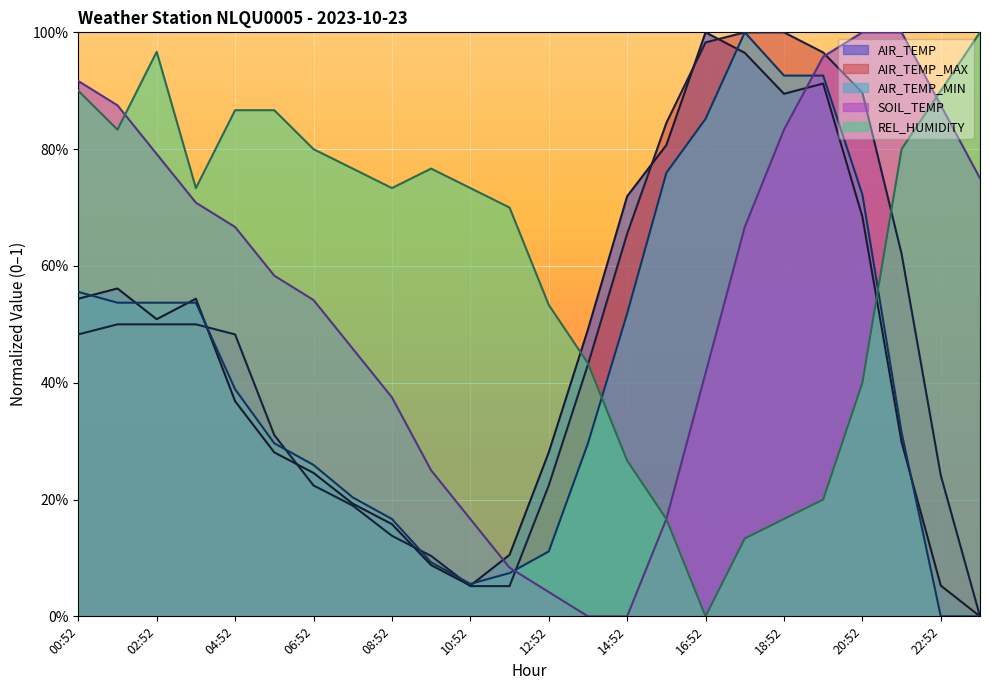

Is it true that AIR_TEMP_MAX equals 0.1 at 07:52?

False